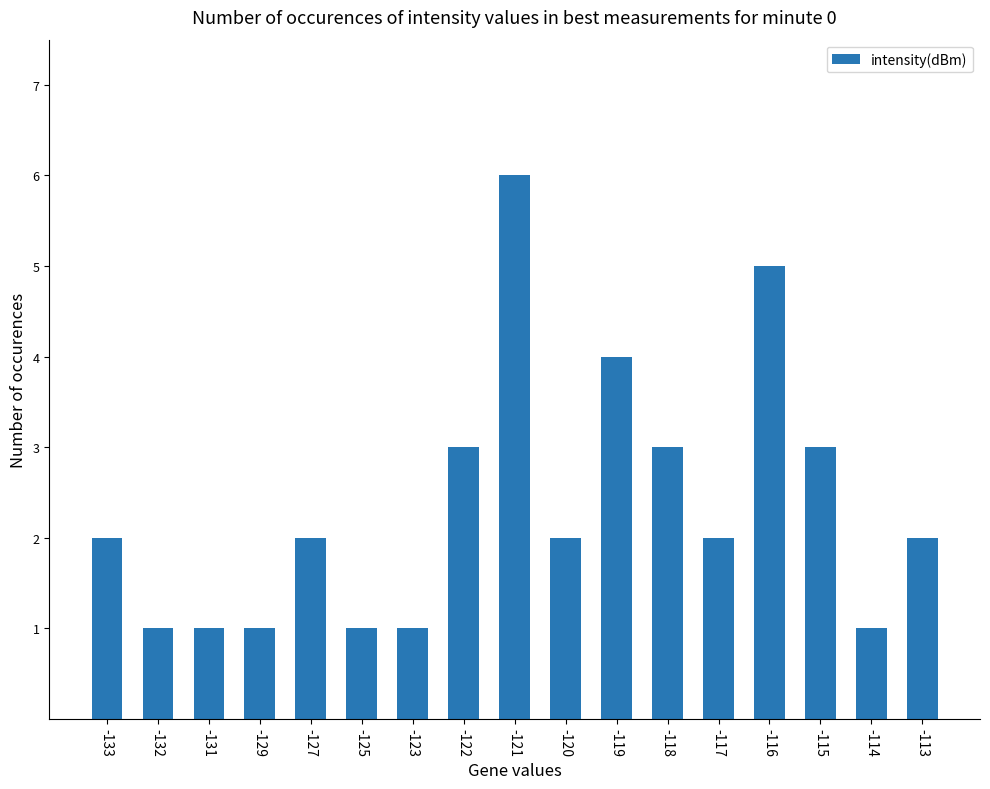

Reading left to right, extract all data points from this chart.

2	1	1	1	2	1	1	3	6	2	4	3	2	5	3	1	2